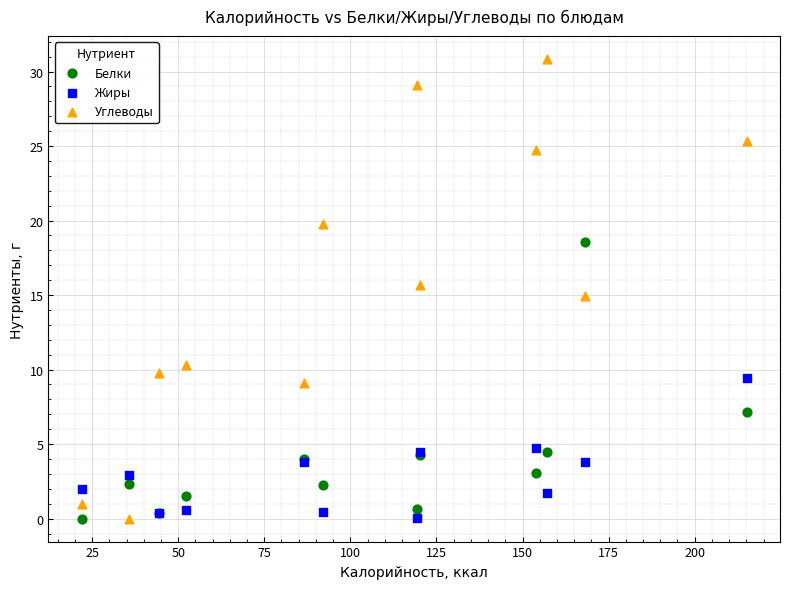

Which series contains the highest Y value?

Углеводы